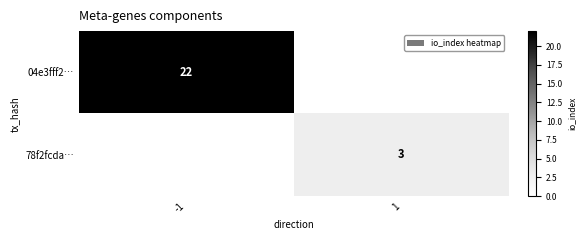

True or false: 04e3fff2… has a value of 22 at -1.

True